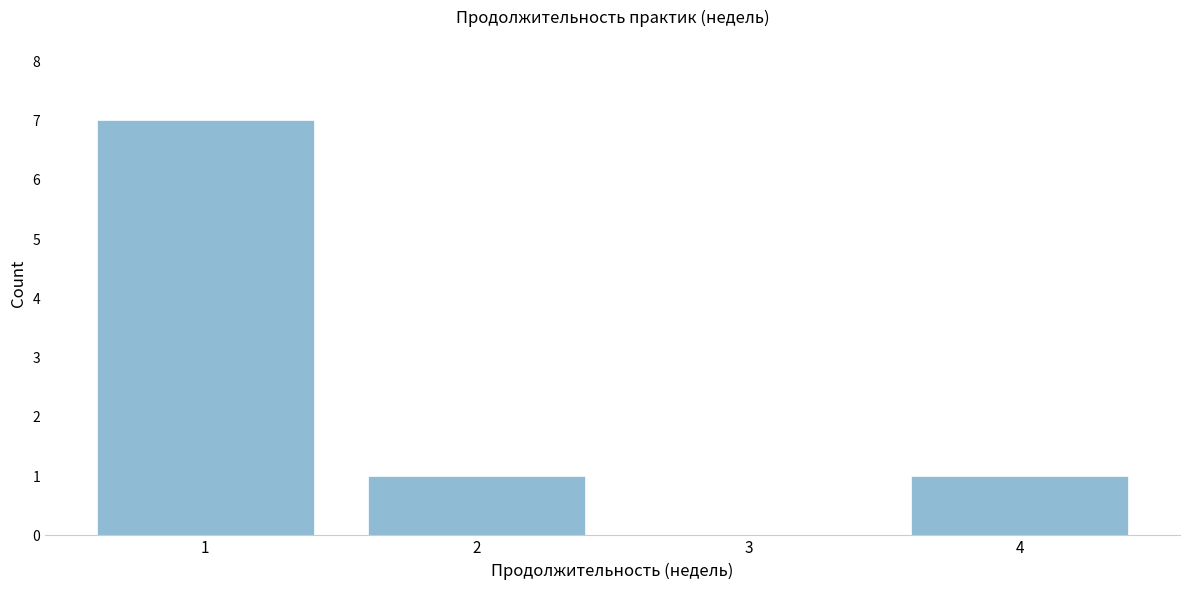

Reading left to right, list every bar in this chart as the range it spans on the x-axis followed by its height. The values are not printed on the chart, so give them approximately, as read against the axis.

0.5 to 1.5: 7
1.5 to 2.5: 1
2.5 to 3.5: 0
3.5 to 4.5: 1